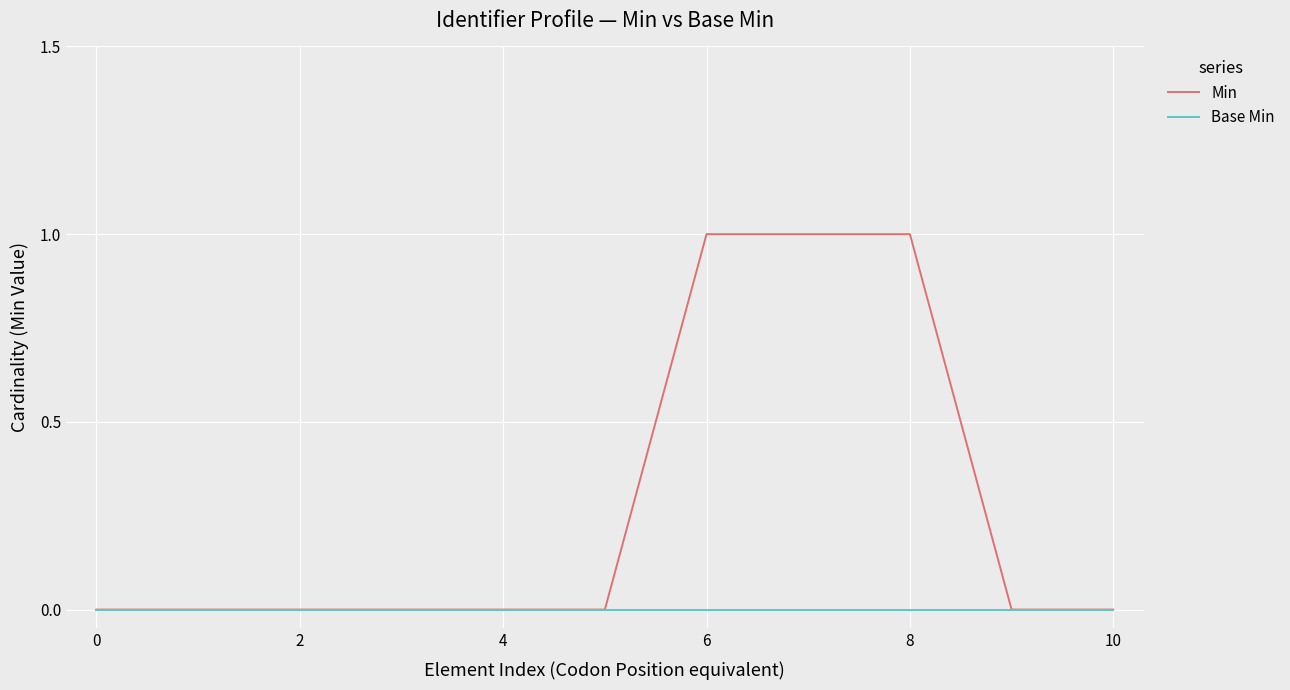

Which series has the largest range (max minus min)?

Min